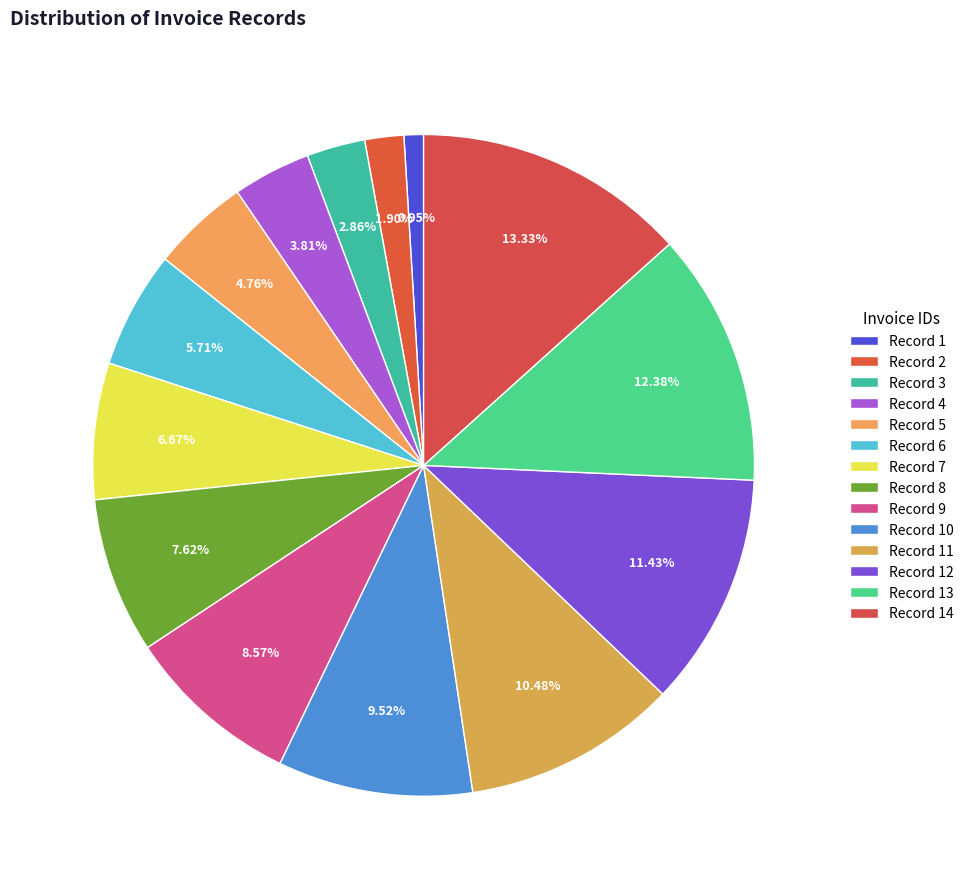

How many segments does this pie chart have?

14